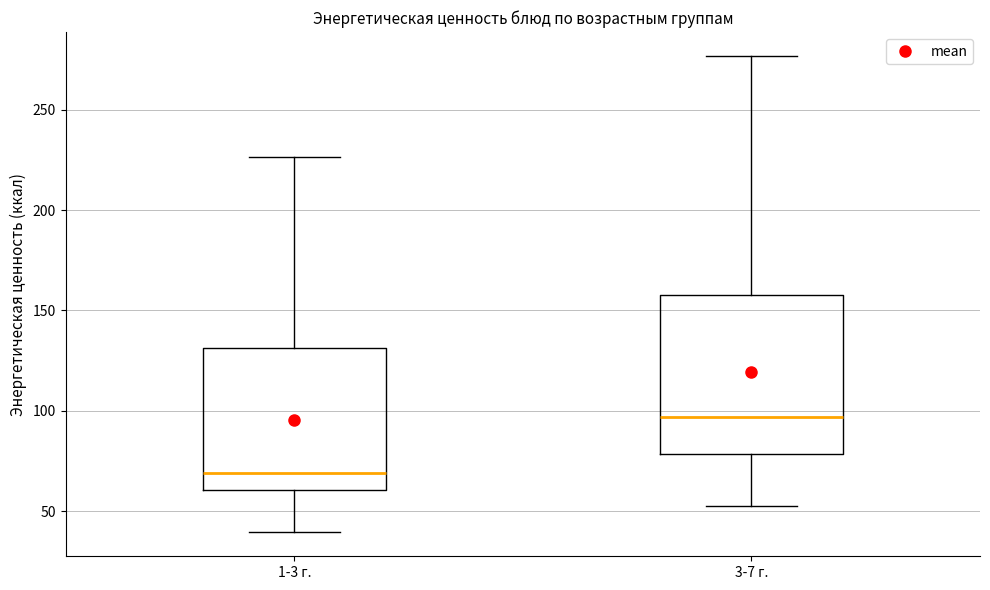

Reading left to right, read every box against the y-axis: the position of its median line, the range the box covers, and the ends of its whiskers. The values are not printed on the chart, so give them approximately, as read against the axis.

1-3 г.: median 70, box 60 to 130, whiskers 40 to 225
3-7 г.: median 95, box 80 to 160, whiskers 50 to 275